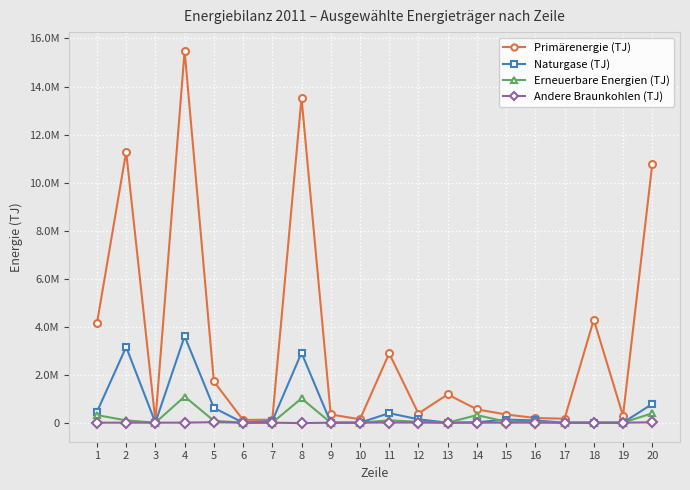

Reading left to right, transcribe all the data shown in this chart.

Primärenergie (TJ): 1=4133510.9	2=11283567.5	3=73462.0	4=15490540.4	5=1720739.4	6=113264.0	7=126068.3	8=13530468.7	9=342390.7	10=141149.0	11=2886511.4	12=381358.5	13=1177858.0	14=554622.5	15=340711.0	16=195177.9	17=165173.0	18=4288108.1	19=287218.8	20=10760278.9
Naturgase (TJ): 1=446643.9	2=3153894.3	3=0.0	4=3600538.2	5=619338.0	6=0.0	7=70278.0	8=2910922.3	9=0.0	10=0.0	11=396677.1	12=140573.6	13=0.0	14=18509.5	15=129414.6	16=94153.9	17=0.0	18=0.0	19=0.0	20=779328.8
Erneuerbare Energien (TJ): 1=315066.0	2=96125.0	3=0.0	4=1089611.0	5=78947.0	6=0.0	7=0.0	8=1010664.0	9=0.0	10=0.0	11=98870.0	12=35680.0	13=0.0	14=315066.0	15=41412.0	16=28510.0	17=0.0	18=0.0	19=1386.0	20=392243.0
Andere Braunkohlen (TJ): 1=0.0	2=1452.0	3=410.0	4=1862.0	5=19366.0	6=0.0	7=0.0	8=-17504.0	9=0.0	10=0.0	11=6588.0	12=4447.0	13=0.0	14=0.0	15=3429.0	16=1840.0	17=0.0	18=0.0	19=0.0	20=16304.0